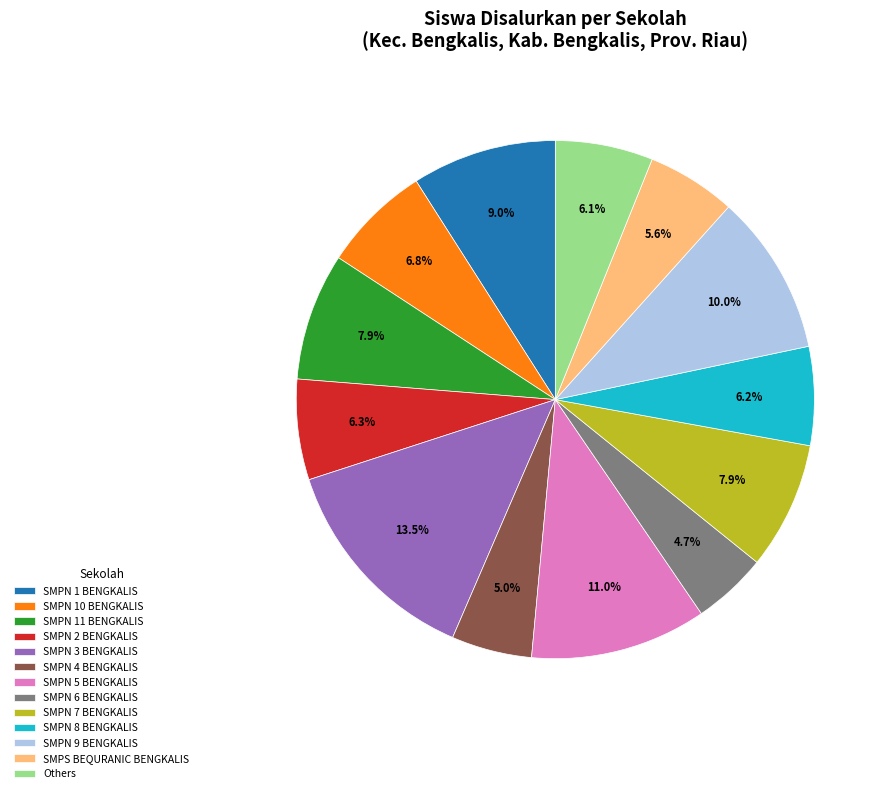

Is there any slice that represents more than half of the pie?

No